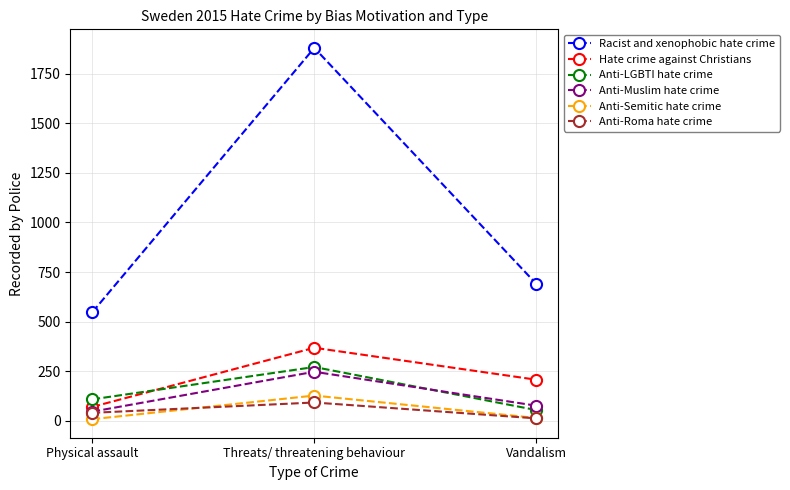

The Anti-Muslim hate crime series shows 163 at Threats/ threatening behaviour. True or false?

False